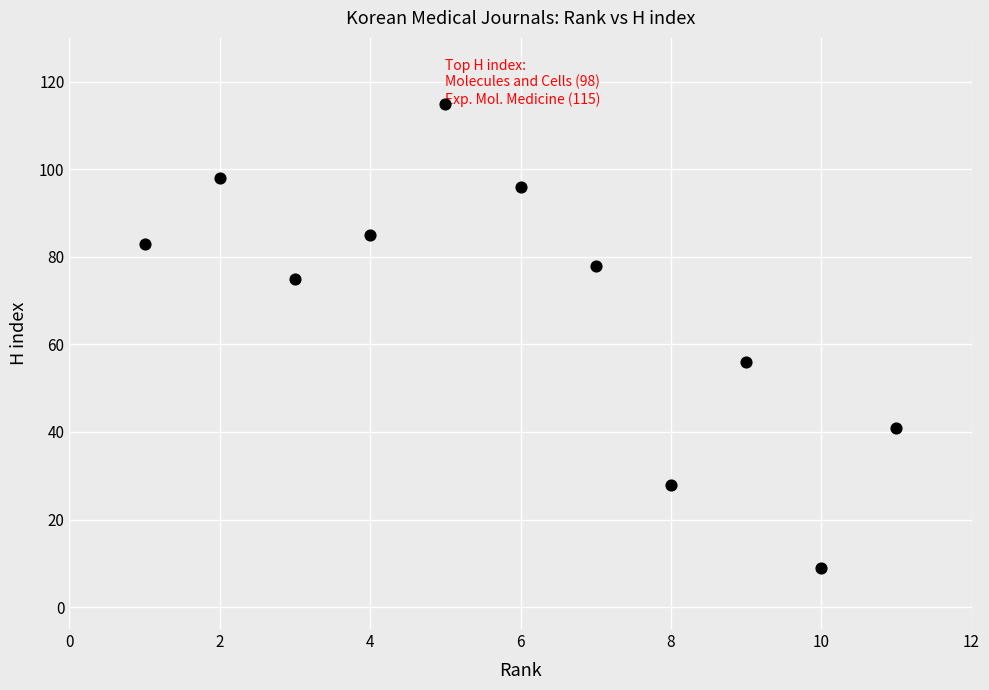

What is the average X value?

6